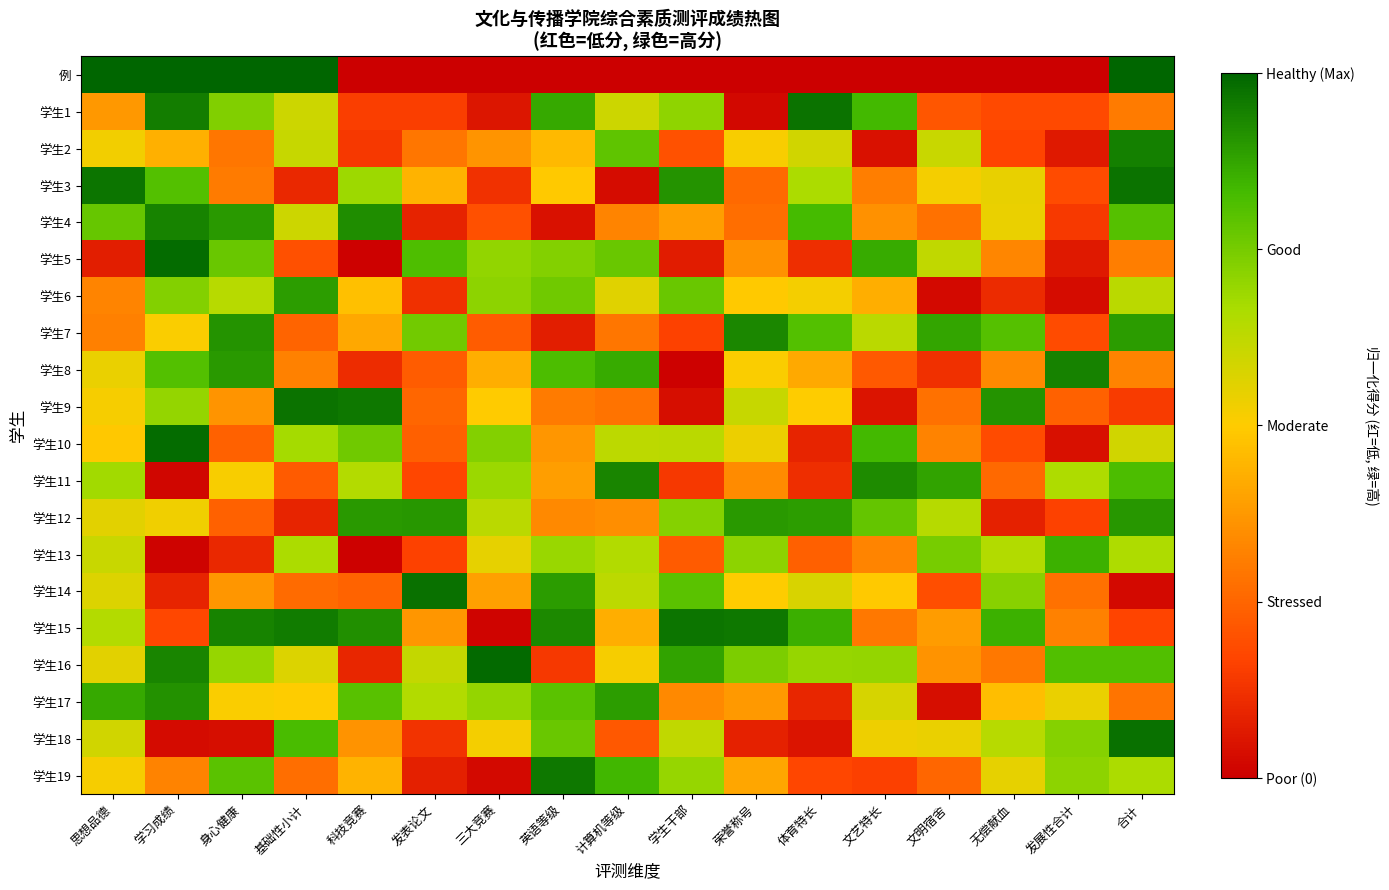

At which category does the chart reach its minimum across all series?

科技竞赛